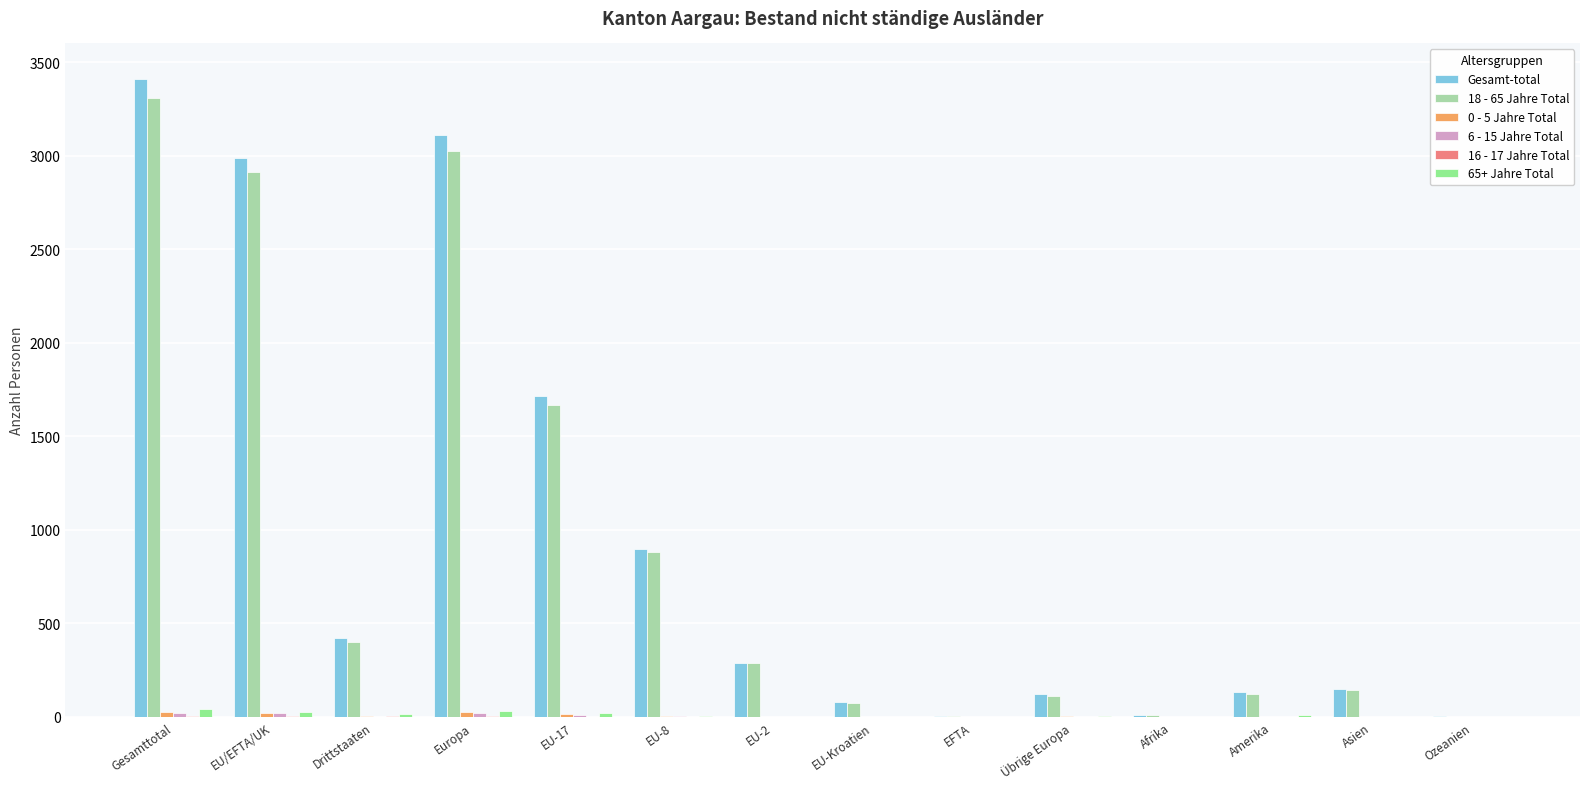

How many categories are shown in the chart?

14